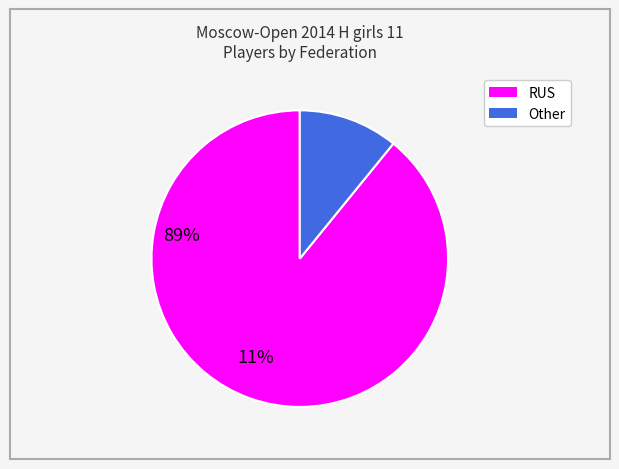

Does any single category account for the majority?

Yes